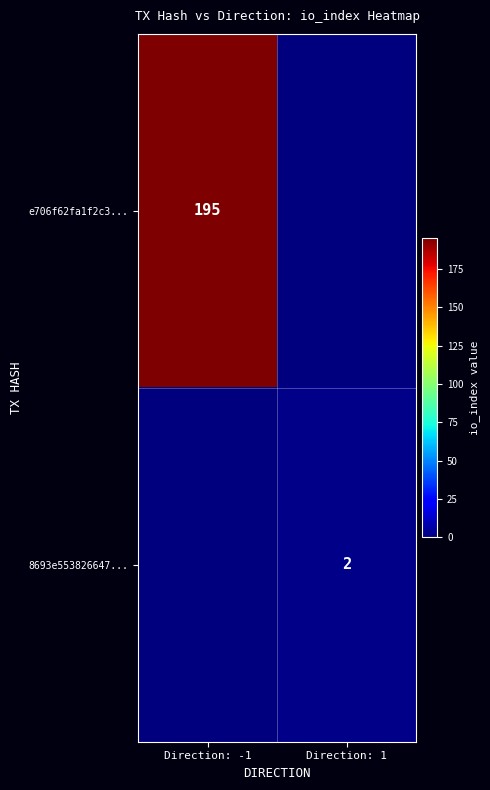

At which category is the sum across all series the highest?

Direction: -1